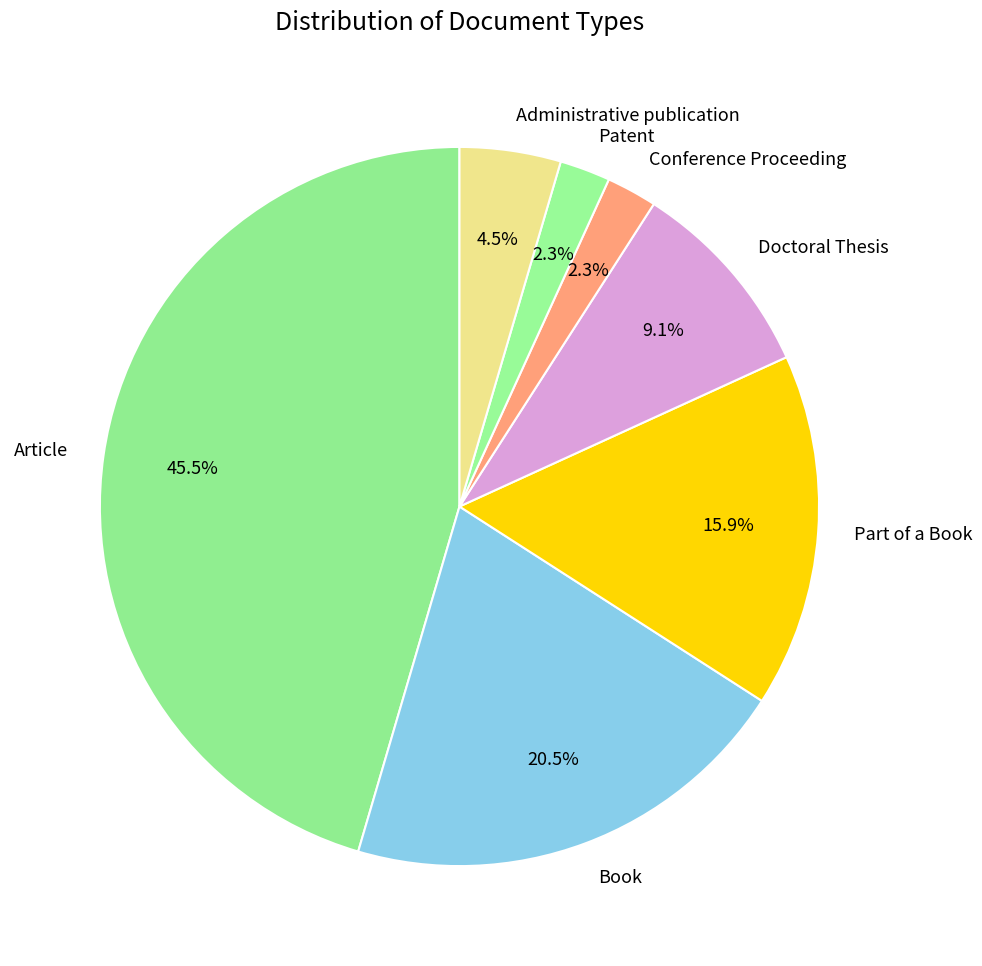

Which has a higher value, Part of a Book or Administrative publication?

Part of a Book